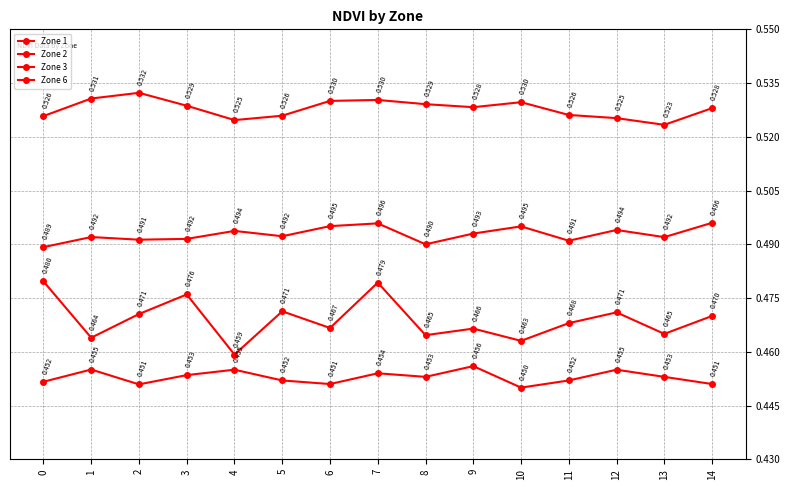

What is the value of the Zone 6 point at the 11th from the left?

0.5